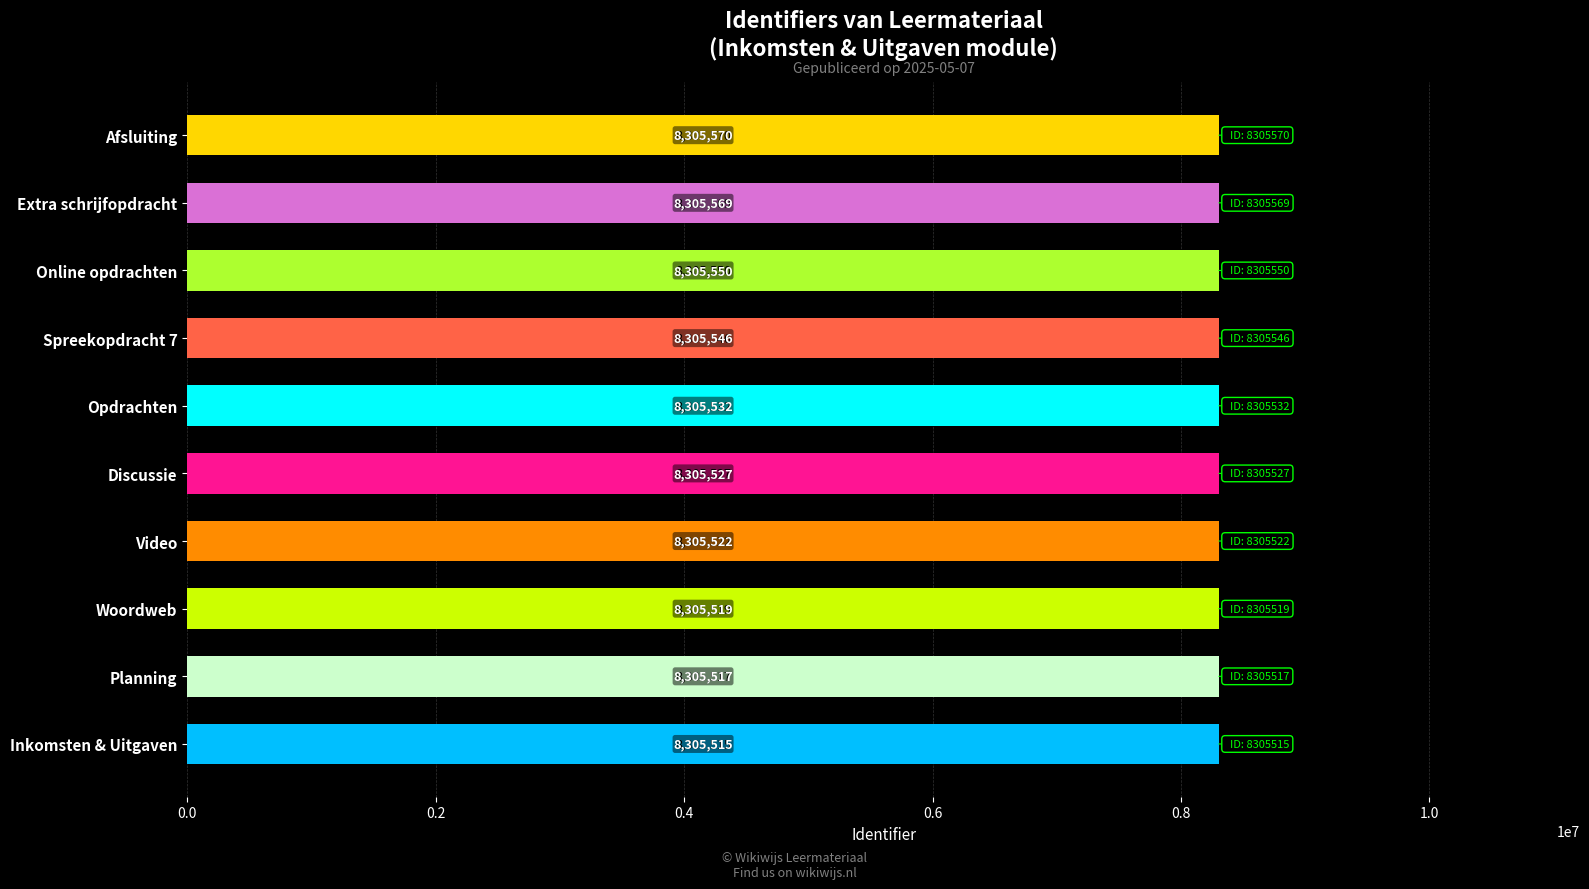

True or false: the data shows 8305546 at Spreekopdracht 7.

True